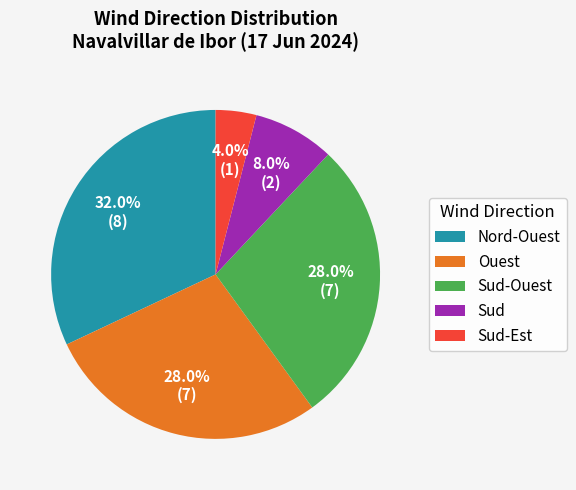

What is the largest slice in the pie chart?

Nord-Ouest